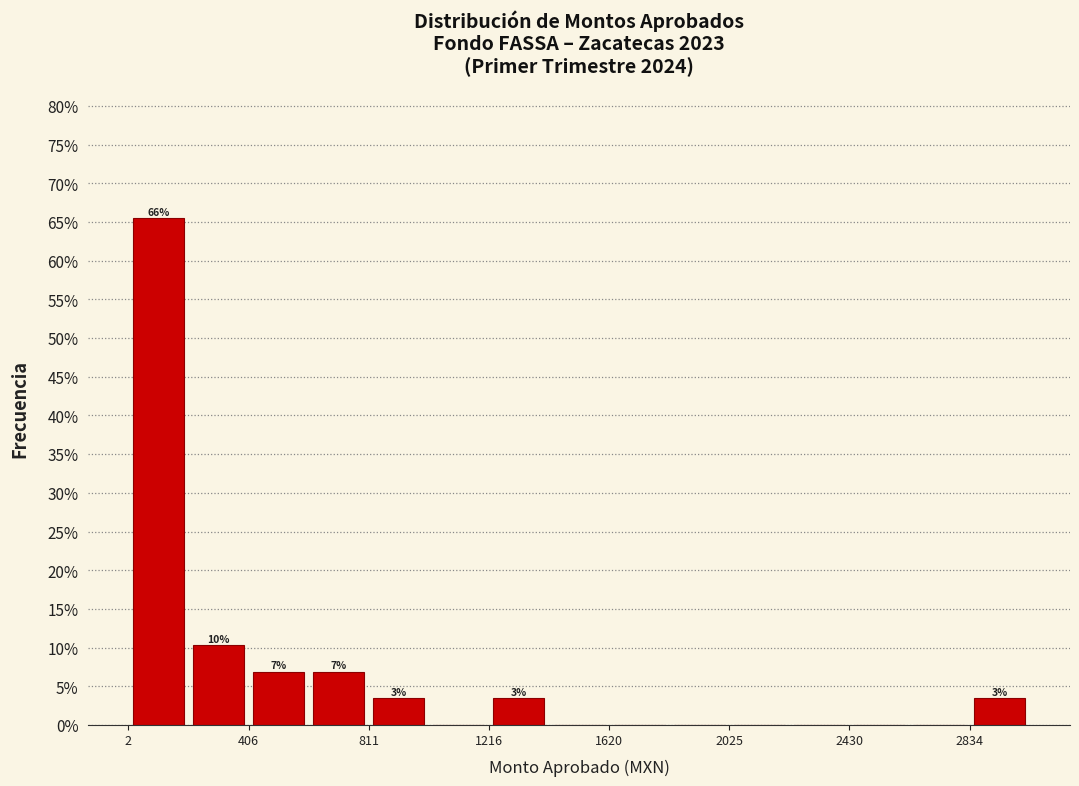

Over which range of the x-axis is the bar tallest?

0 to 200